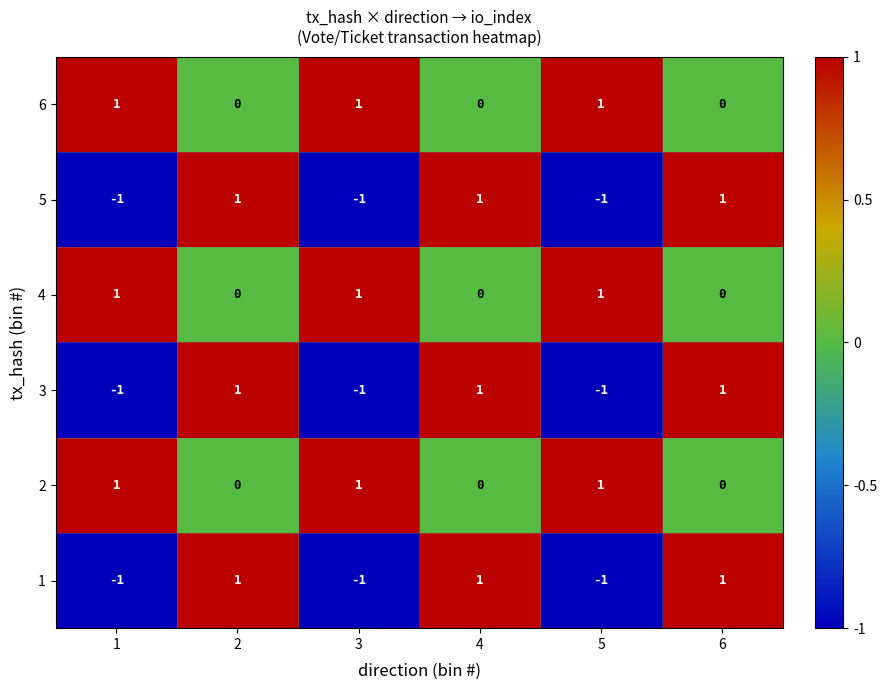

Is the value of 4 at 2 greater than the value of 1 at 1?

Yes